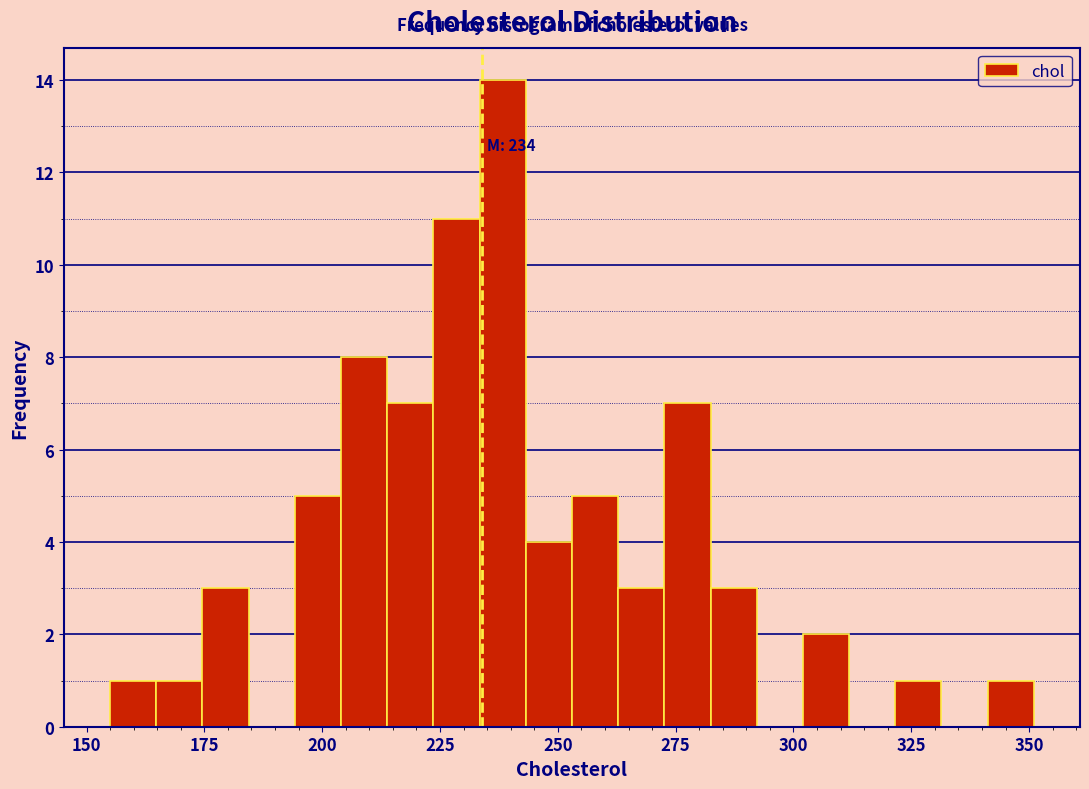

Around what value on the x-axis is the tallest bar? Give the approximate position of its centre, as read against the axis.

240